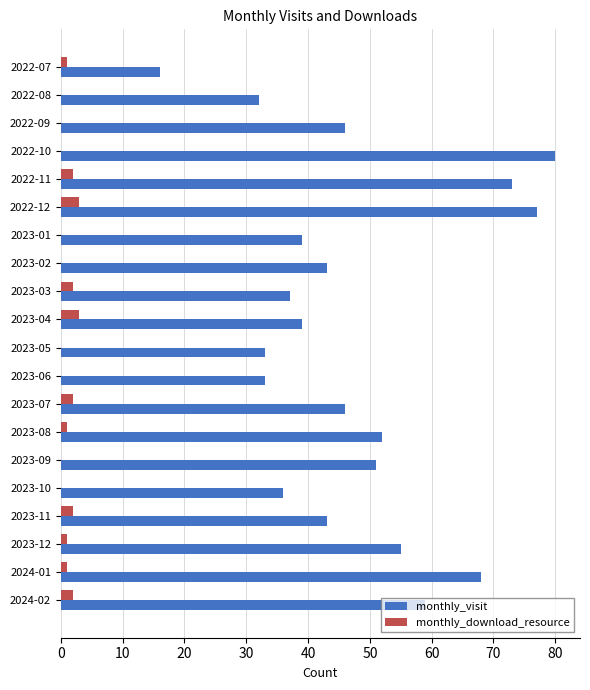

What is the greatest value displayed?

80